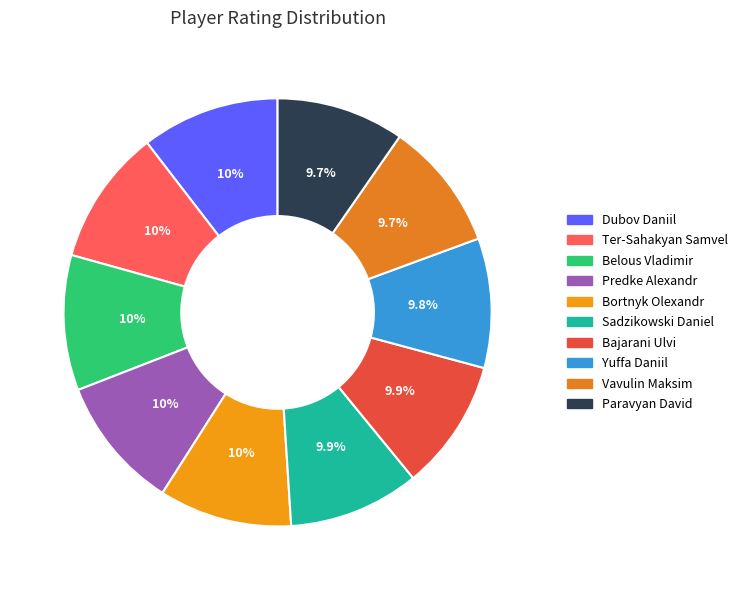

What is the total percentage of Vavulin Maksim and Predke Alexandr?

19.8%